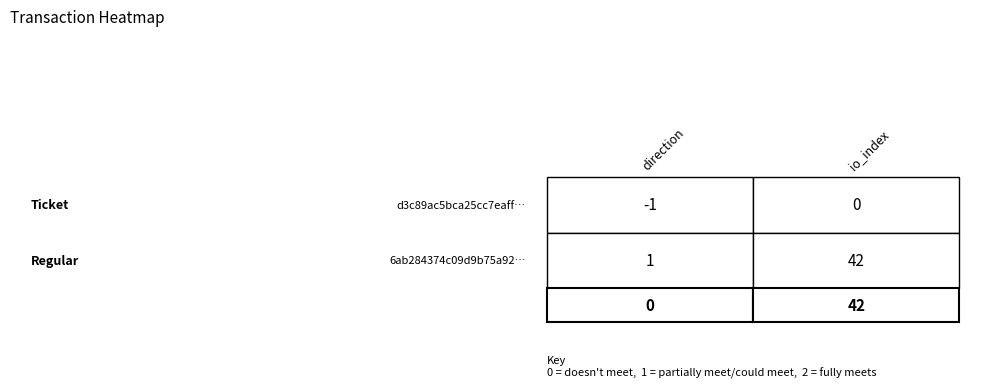

The value of 6ab284374c09d9b75a92b9ae0b218d3b10efa27… at 0 is 1. True or false?

True